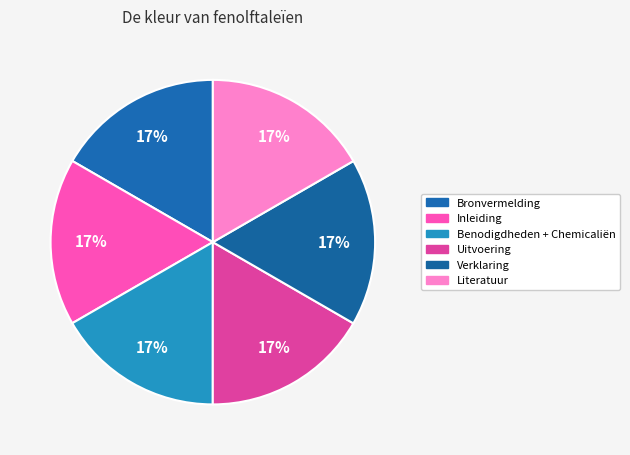

The Benodigdheden + Chemicaliën slice represents 5% of the pie. True or false?

False